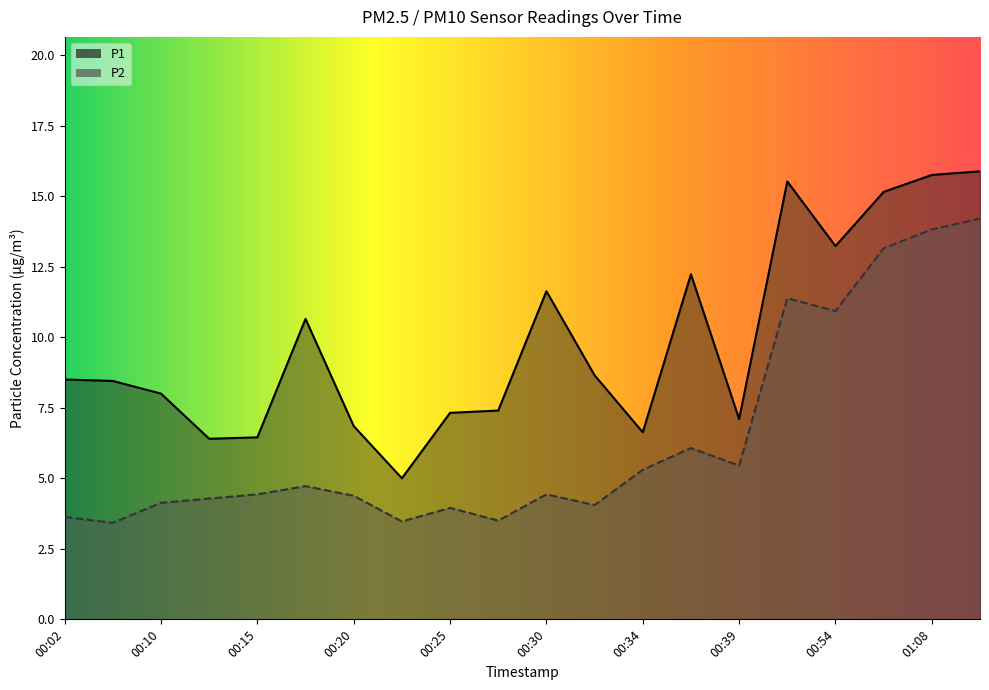

At which category does P1 reach its first local peak?

00:17